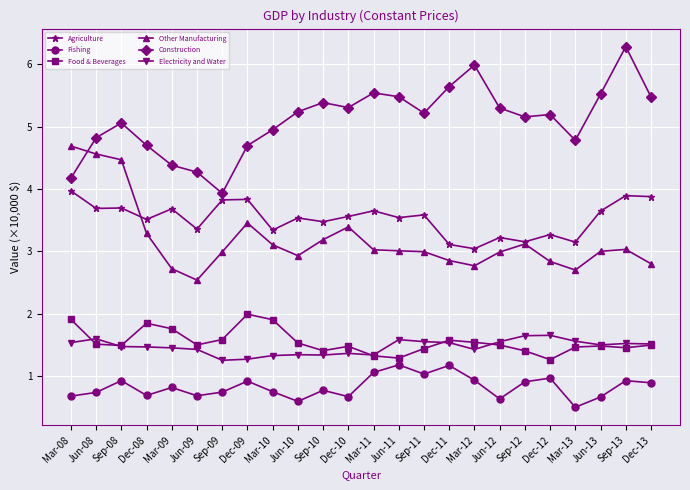

At which category does Construction reach its first local valley?

Sep-09